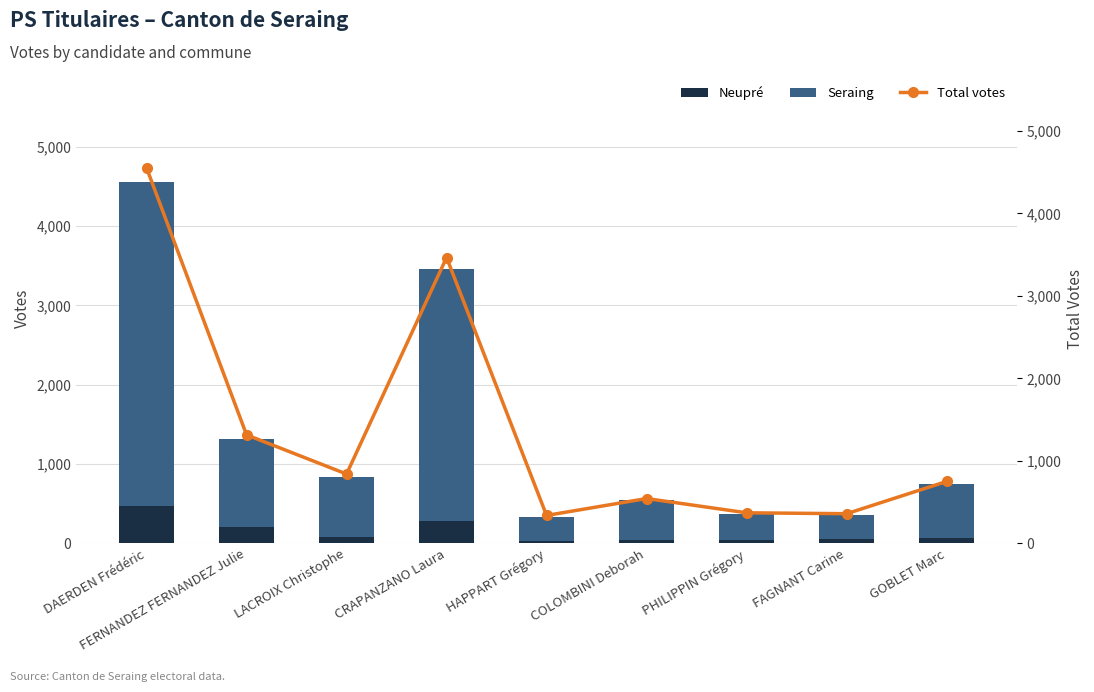

Does the chart contain stacked bars?

No